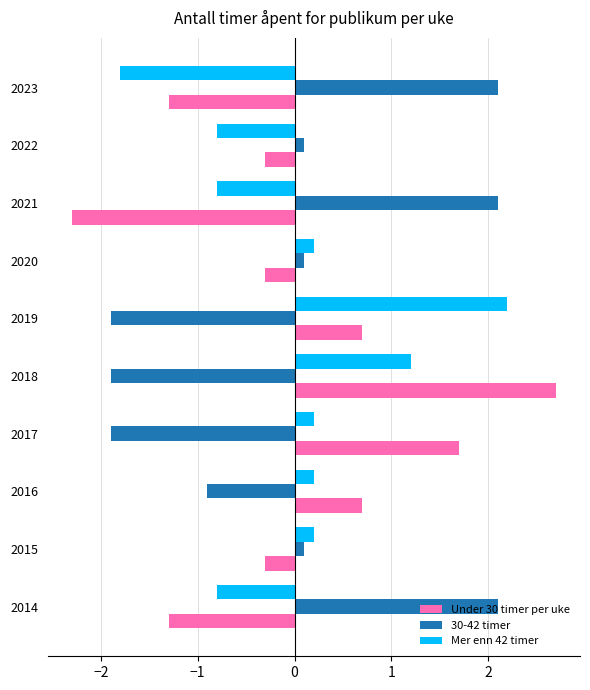

Which series changed the most between 2014 and 2023?

Mer enn 42 timer